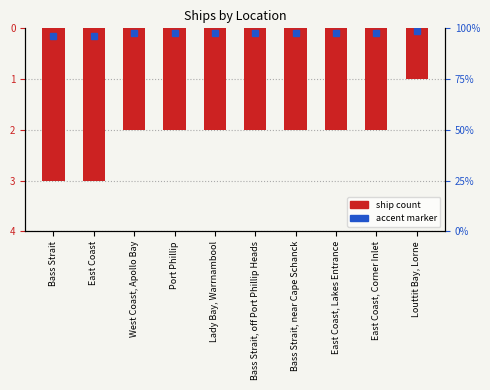

True or false: the data shows 0 at Louttit Bay, Lorne.

False